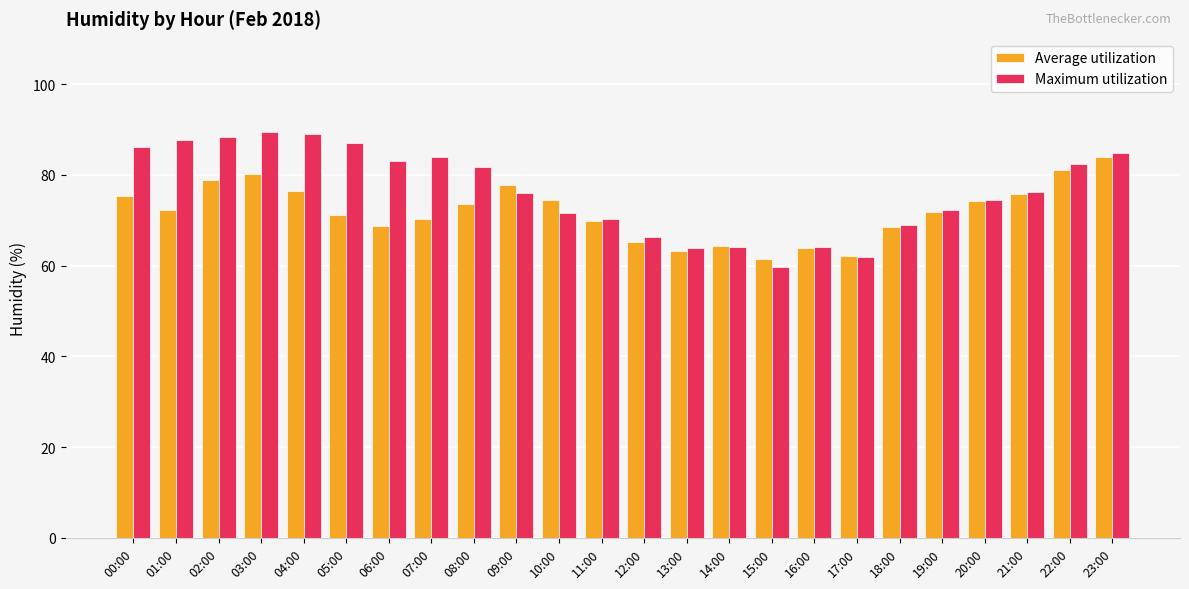

What is the total value across all series at 09:00?

153.9